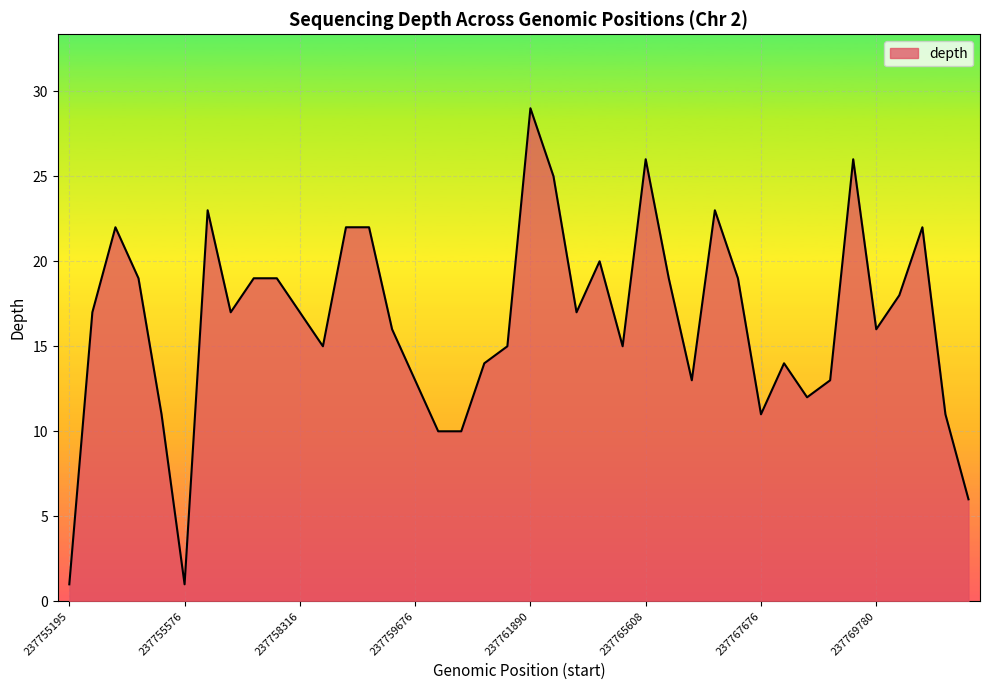

What is the difference between the maximum and minimum values?

28